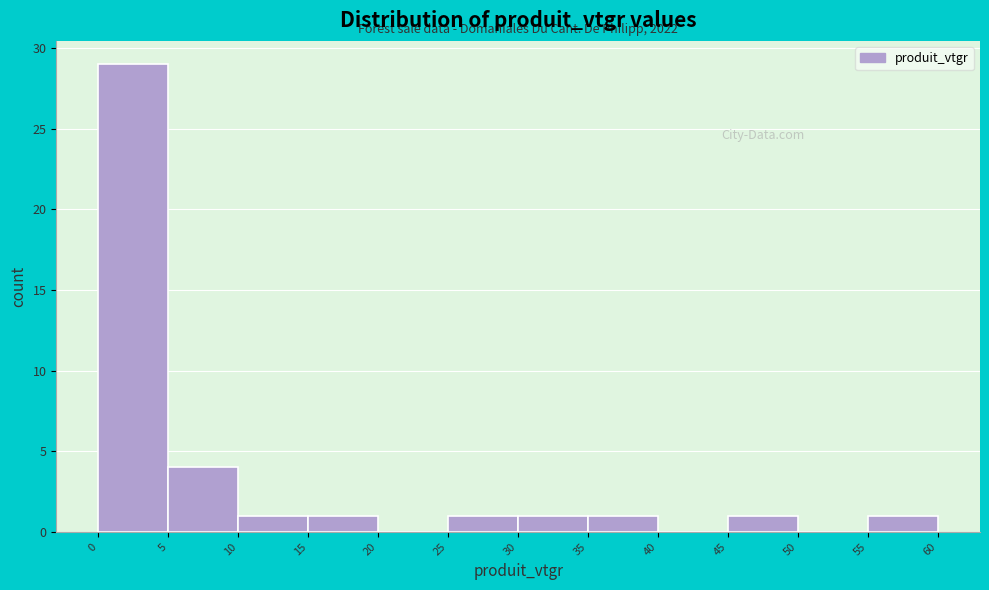

Over which range of the x-axis is the bar tallest?

0 to 5